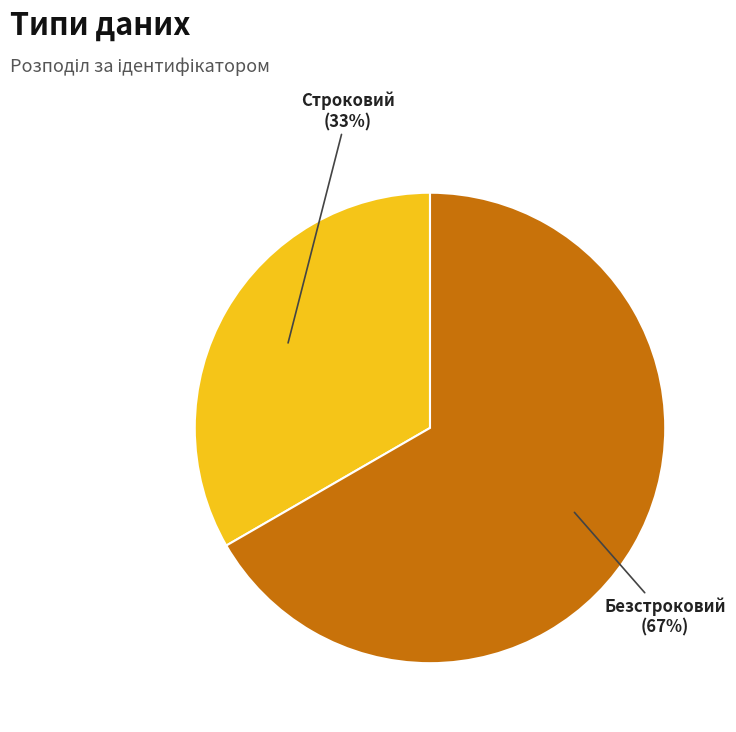

What is the smallest slice in the pie chart?

Строковий